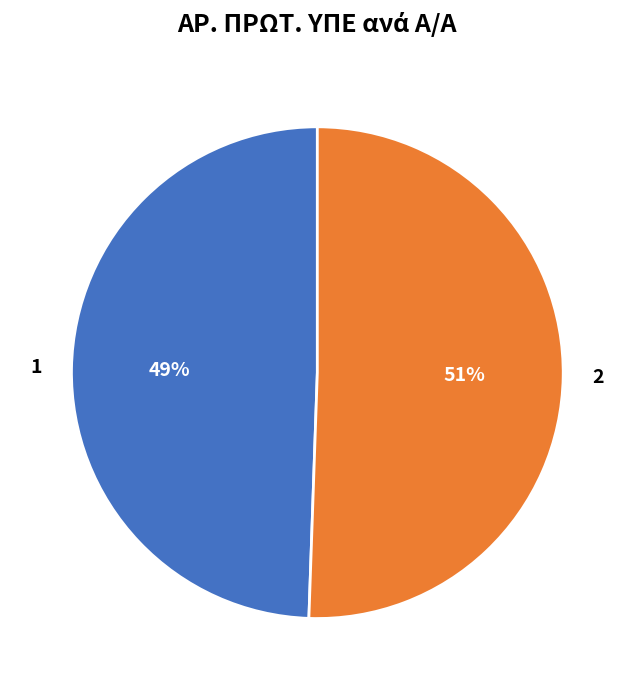

Is it true that 2 is 56% of the pie?

False